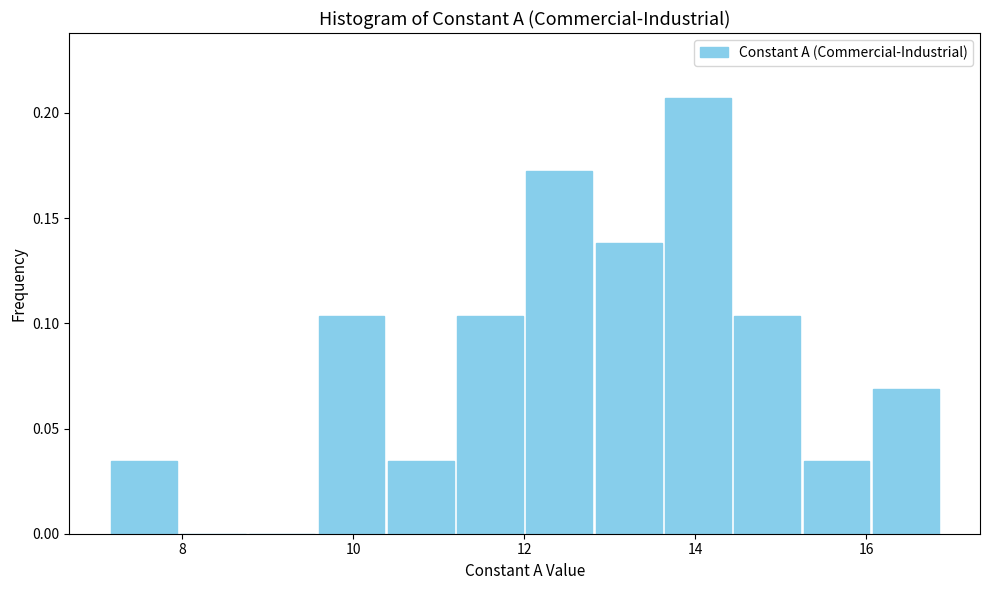

Reading left to right, list every bar in this chart as the range it spans on the x-axis followed by its height. Neither the bar edges nor the heights are printed on the chart, so give them approximately, as read against the axes.

7.2 to 8.0: 0.035
8.0 to 8.8: 0
8.8 to 9.6: 0
9.6 to 10.4: 0.105
10.4 to 11.2: 0.035
11.2 to 12.0: 0.105
12.0 to 12.8: 0.170
12.8 to 13.6: 0.140
13.6 to 14.4: 0.205
14.4 to 15.2: 0.105
15.2 to 16.0: 0.035
16.0 to 16.8: 0.070